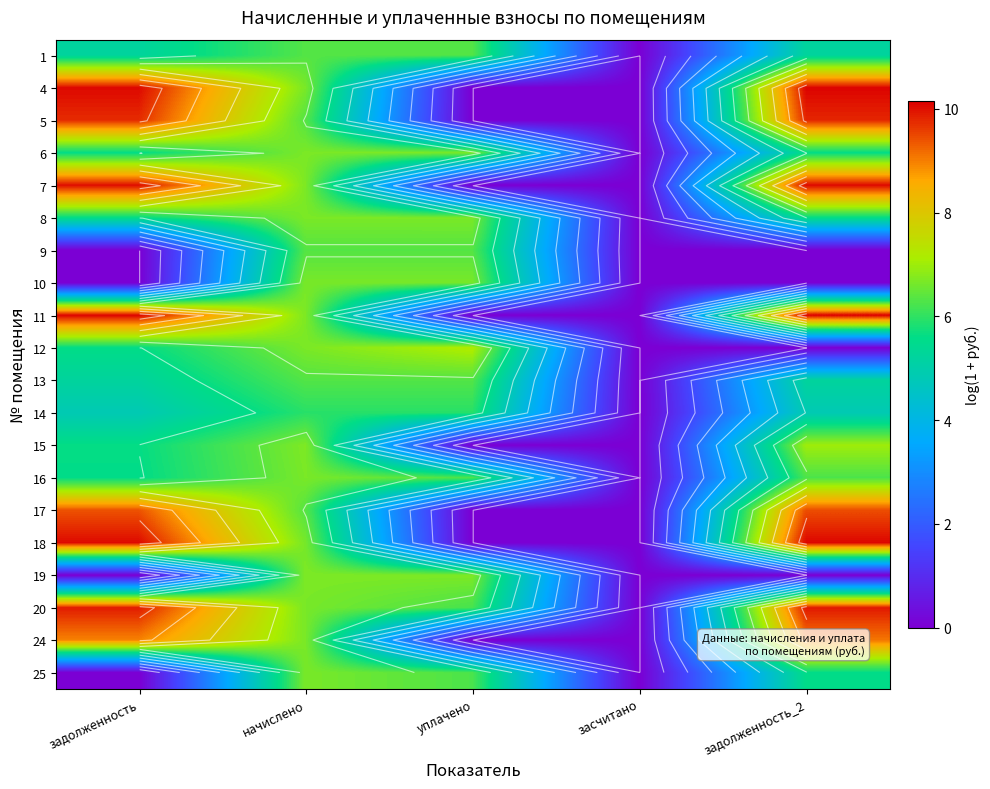

Is it true that 15 equals 6.7 at начислено?

True